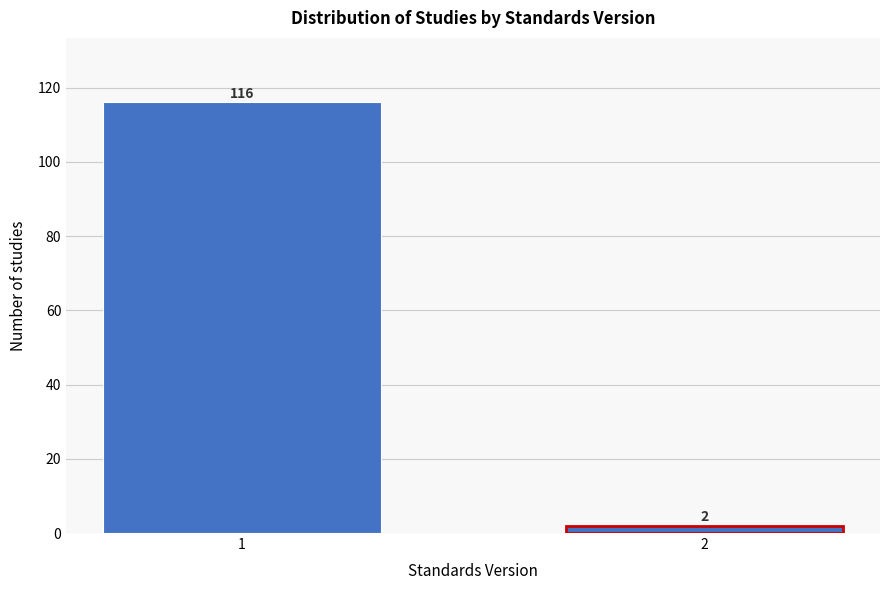

Reading right to left, transcribe all the data shown in this chart.

2	116